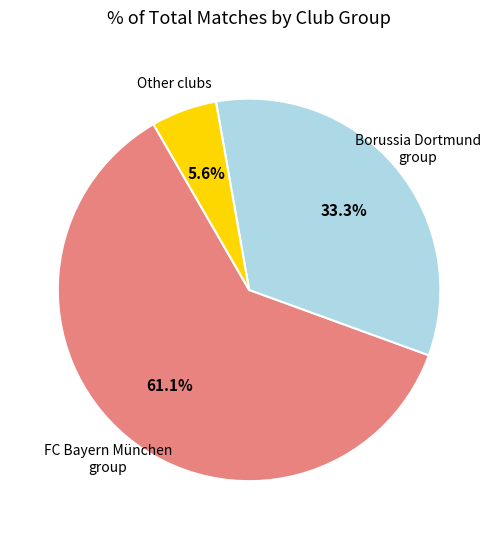

What portion of the pie excludes Other clubs?

94.4%